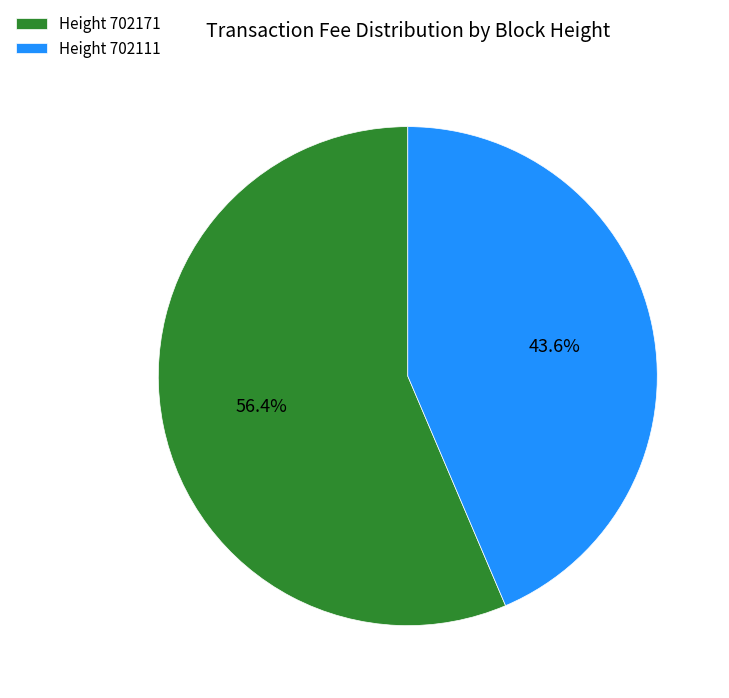

Is there a majority slice in this chart?

Yes